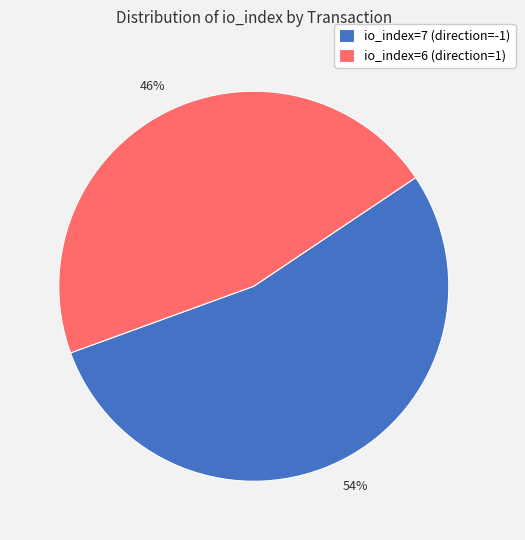

Combined, do io_index=6 (direction=1) and io_index=7 (direction=-1) account for over 50%?

Yes